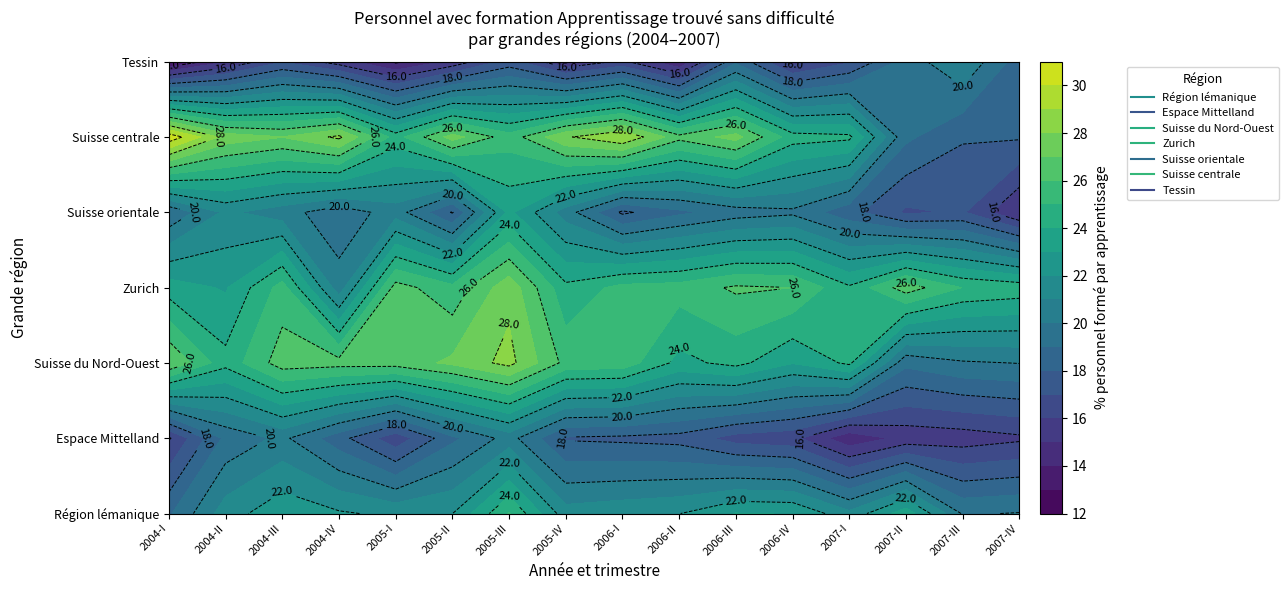

What is the sum of all Espace Mittelland values?

276.3